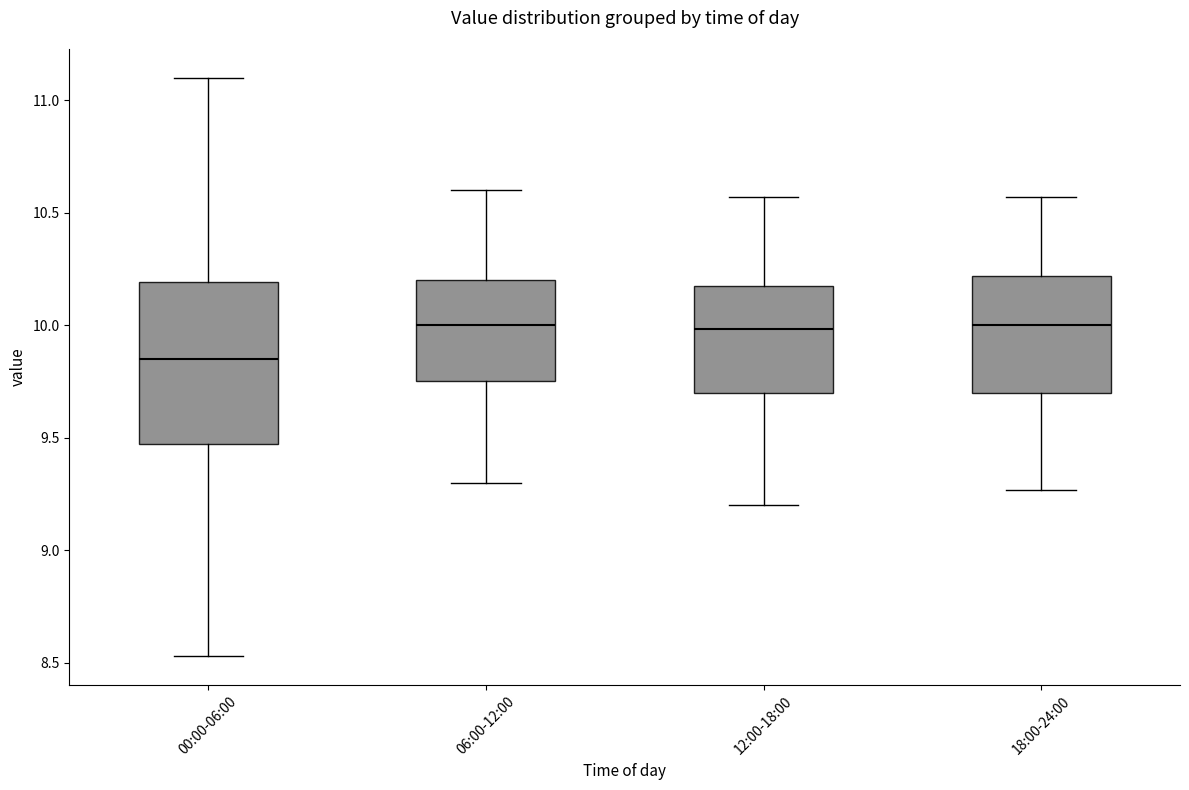

Reading left to right, read every box against the y-axis: the position of its median line, the range the box covers, and the ends of its whiskers. The values are not printed on the chart, so give them approximately, as read against the axis.

00:00-06:00: median 9.85, box 9.50 to 10.20, whiskers 8.55 to 11.10
06:00-12:00: median 10.00, box 9.75 to 10.20, whiskers 9.30 to 10.60
12:00-18:00: median 10.00, box 9.70 to 10.20, whiskers 9.20 to 10.55
18:00-24:00: median 10.00, box 9.70 to 10.20, whiskers 9.25 to 10.55